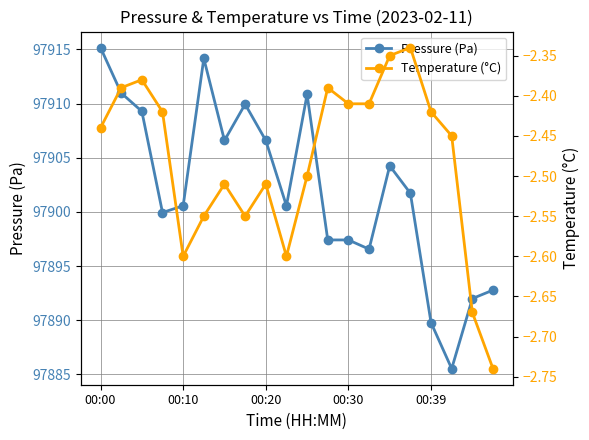

Does the chart have visible grid lines?

Yes